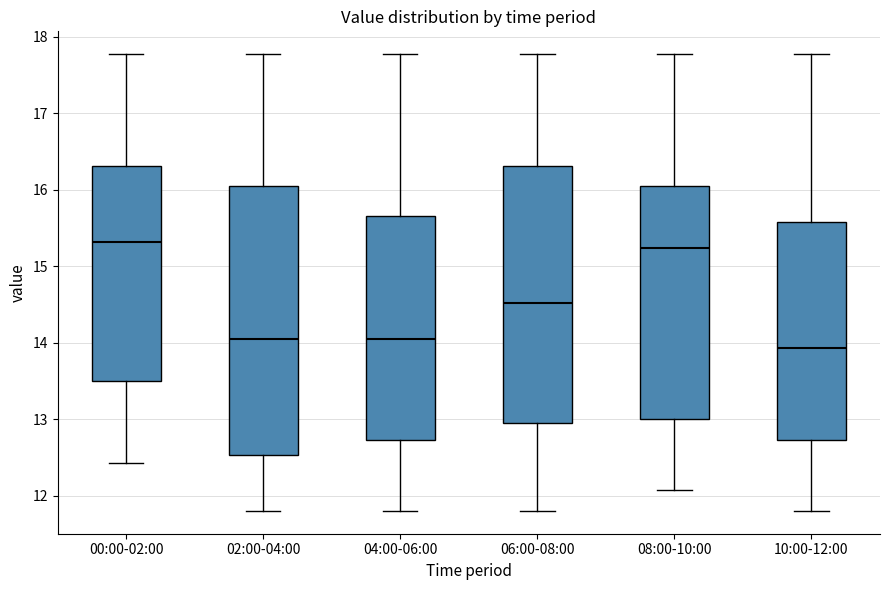

Where does the upper whisker of the box for 04:00-06:00 end on the y-axis? The values are not printed on the chart, so give them approximately, as read against the axis.

17.8